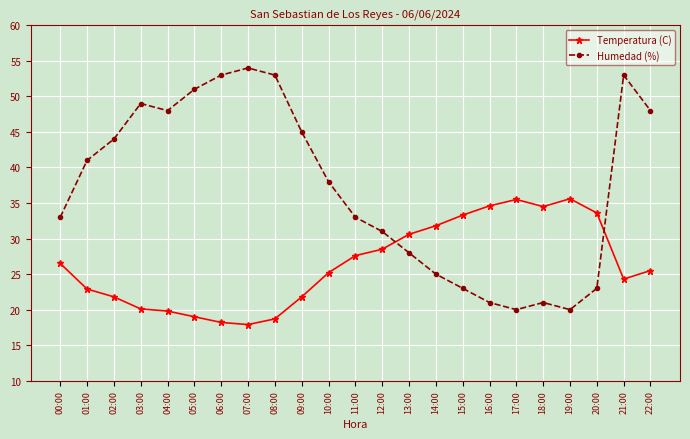

Where does the Temperatura (C) series first go above 25?

00:00